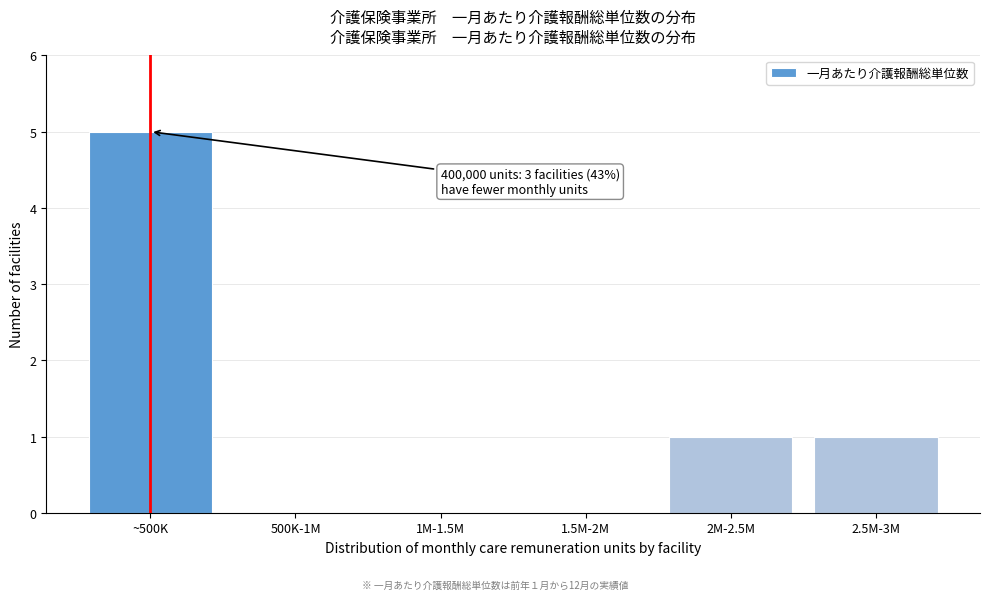

Reading right to left, what are all the values shown in this chart?

2.5M-3M=1	2M-2.5M=1	1.5M-2M=0	1M-1.5M=0	500K-1M=0	~500K=5